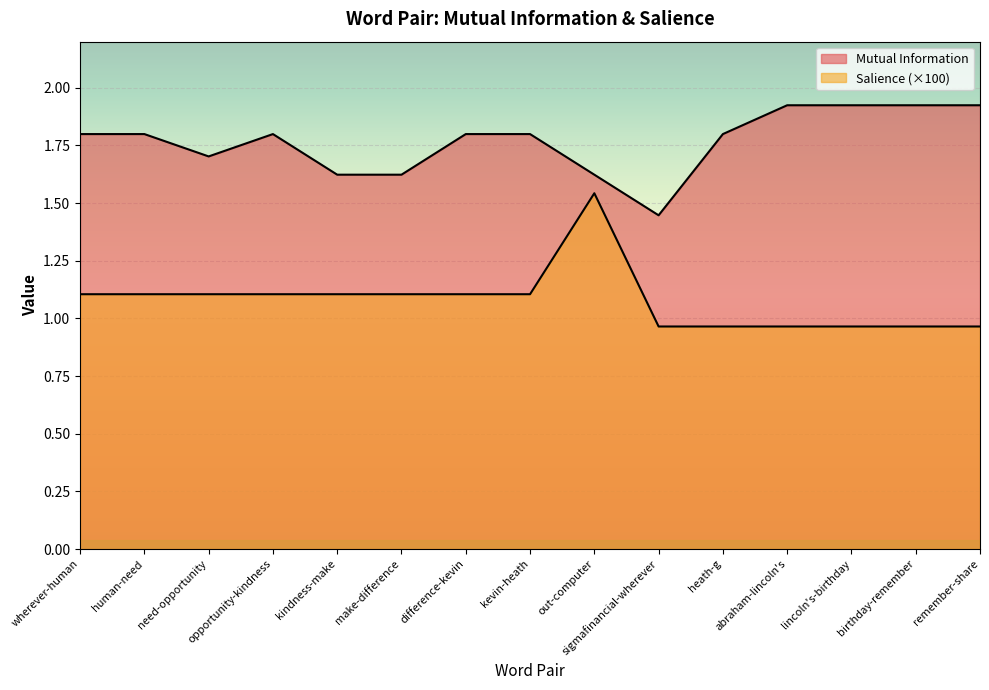

True or false: Salience and Mutual Information cross at least once.

False